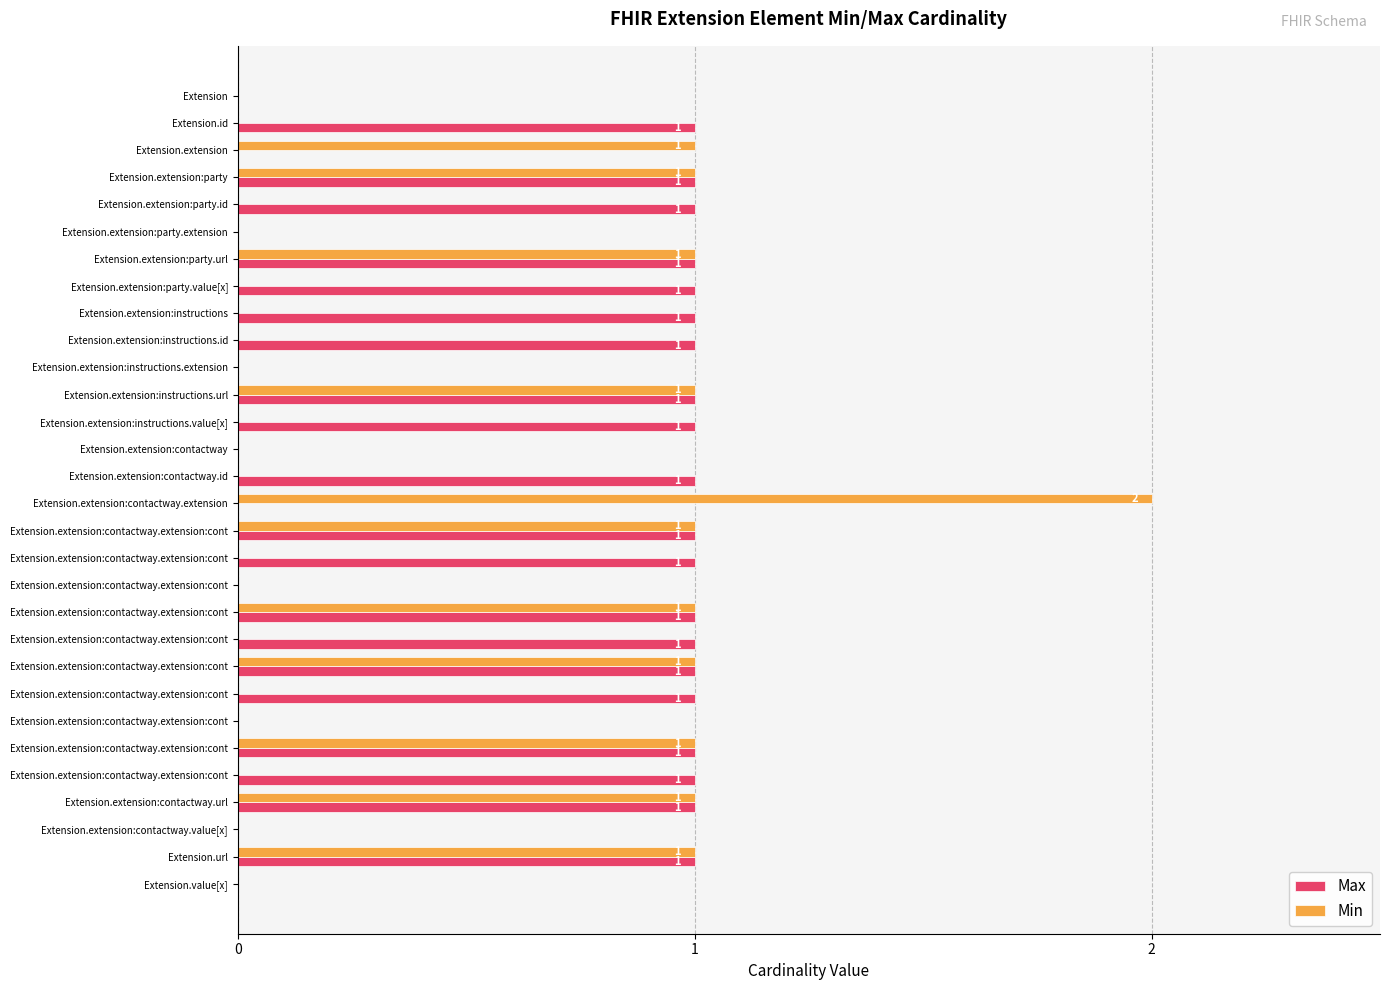

How many positive values does the Max series have?

20